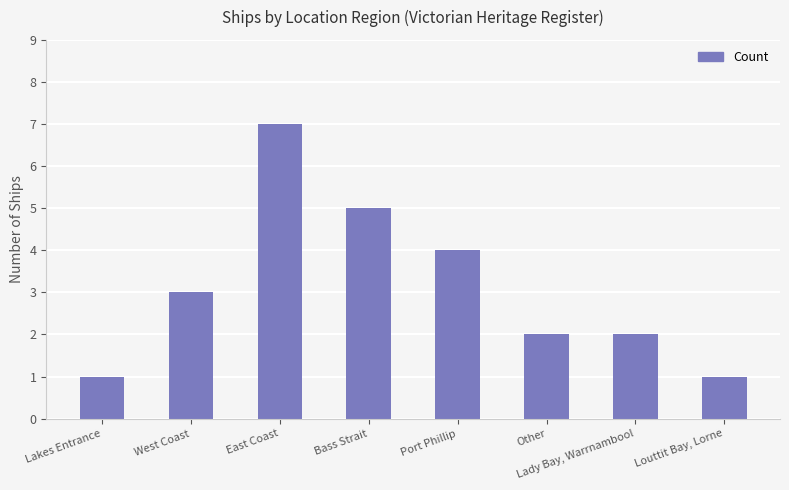

Reading left to right, transcribe all the data shown in this chart.

Lakes Entrance=1	West Coast=3	East Coast=7	Bass Strait=5	Port Phillip=4	Other=2	Lady Bay, Warrnambool=2	Louttit Bay, Lorne=1